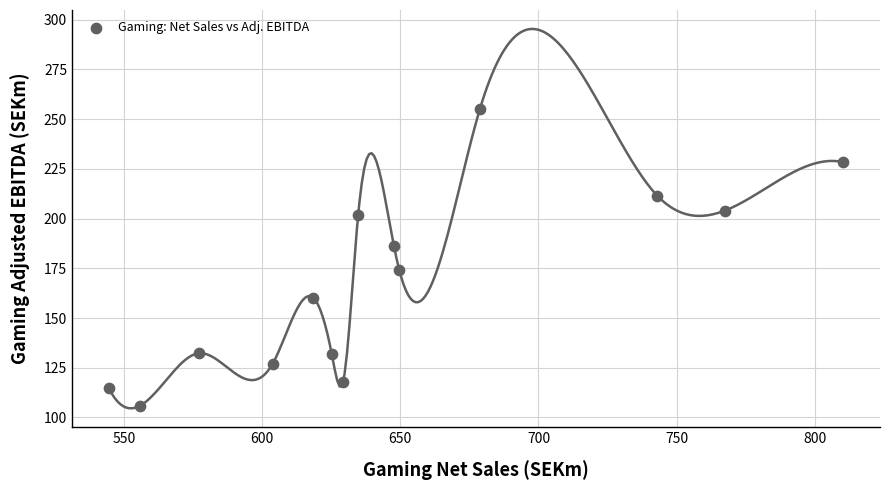

What is the range of Y values (max minus min)?

149.4